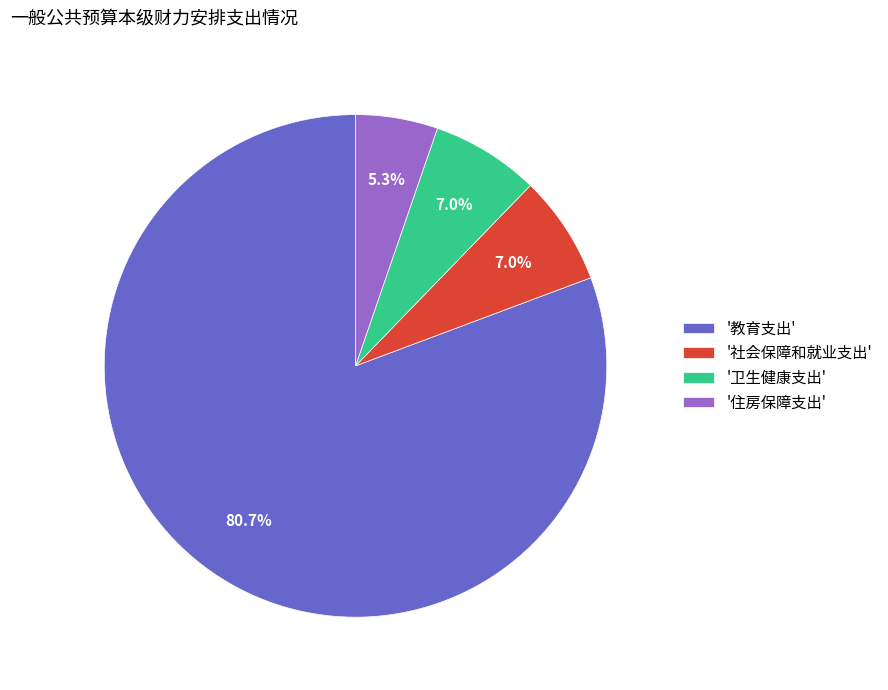

What portion of the pie excludes '住房保障支出'?

94.7%